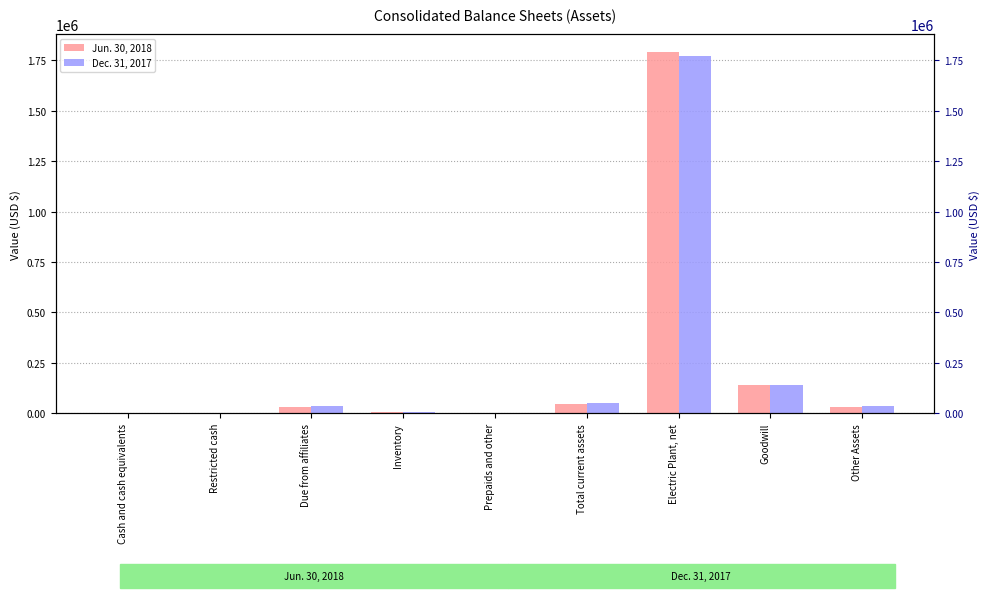

What value does the Jun. 30, 2018 series have at Total current assets, to the nearest 100?

44600